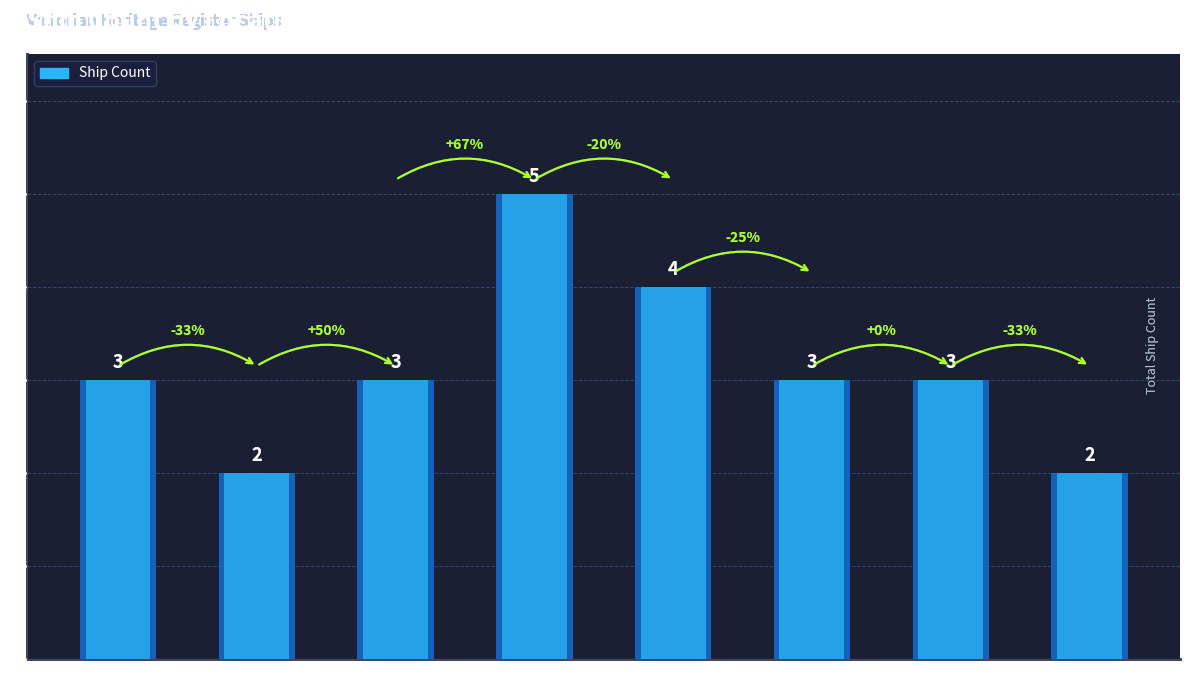

What is the greatest value displayed?

5